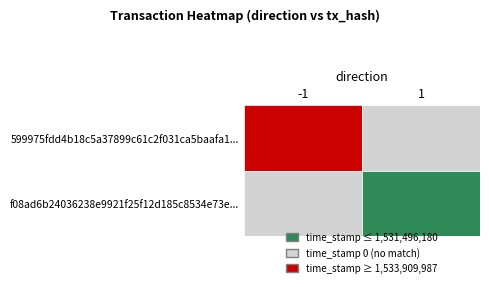

How many values in 599975fdd4b18c5a37899c61c2f031ca5baafa1 are above zero?

1